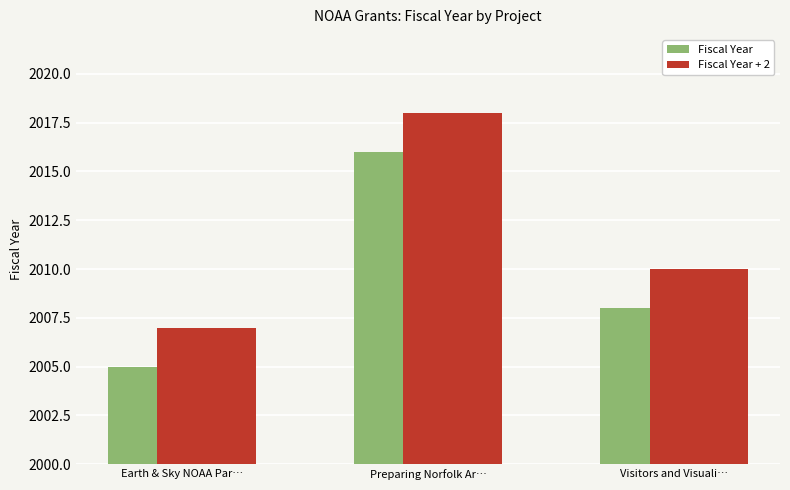

What is the lowest value of the Fiscal Year + 2 series?

2007